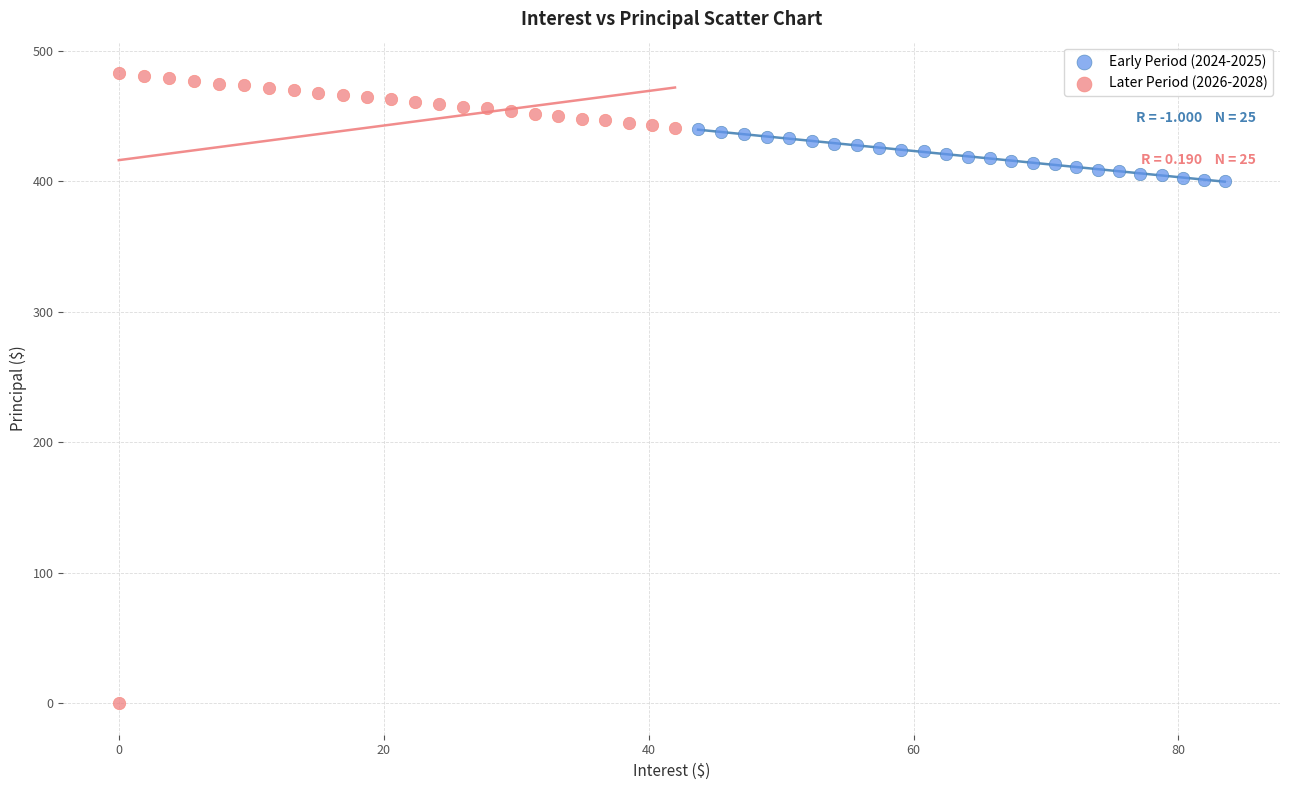

Which series reaches the maximum Y coordinate?

Later Period (2026-2028)